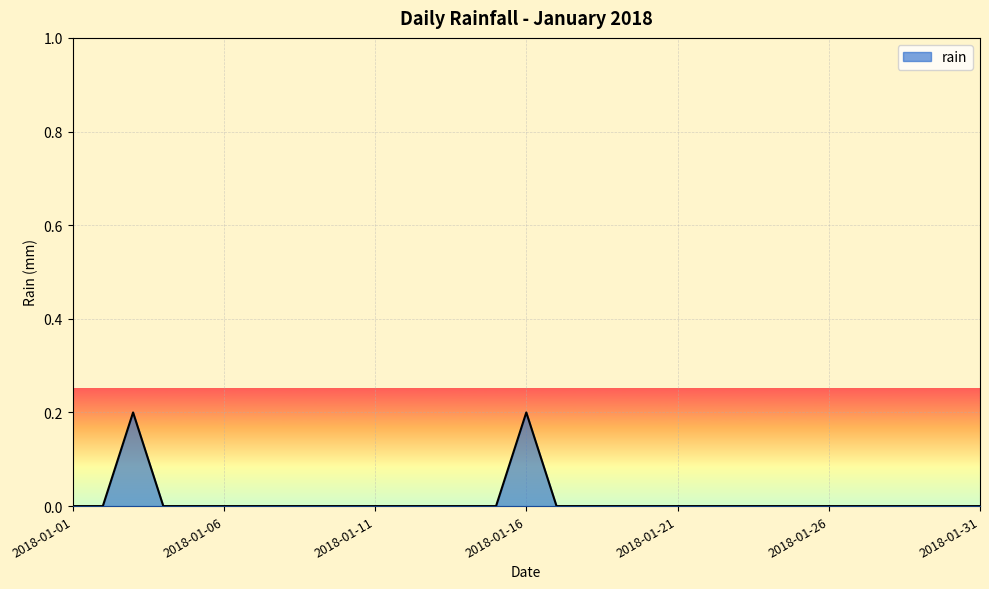

Does the chart display data point markers on the line(s)?

No